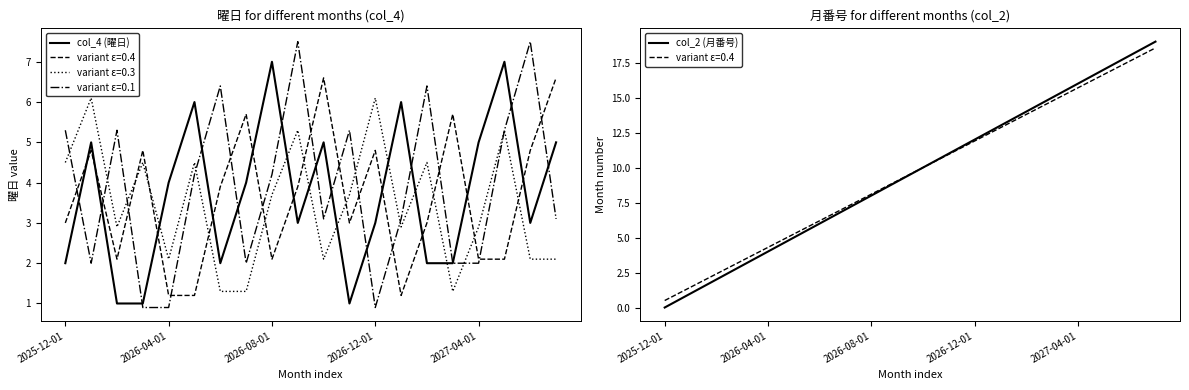

The col_4 (曜日) series shows 3 at 5. True or false?

False